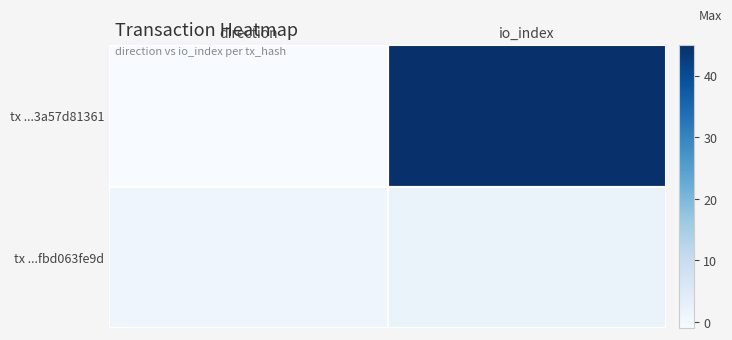

At how many categories does at least one series exceed 42?

1